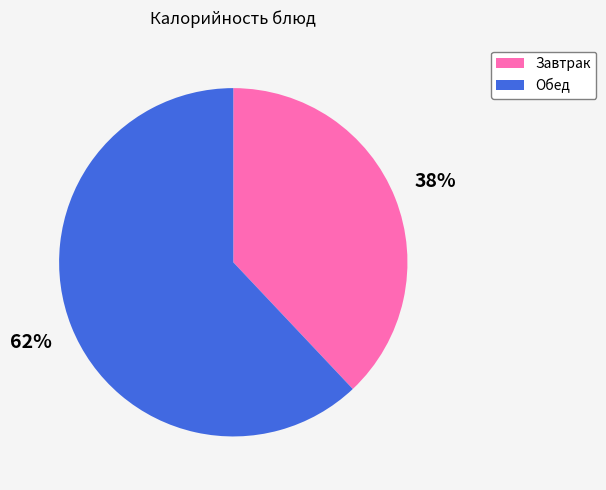

How many slices are in this pie chart?

2